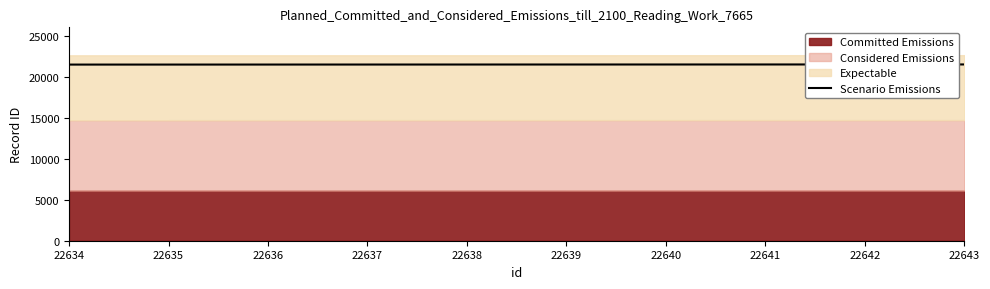

How many data points are less than 21503?

5